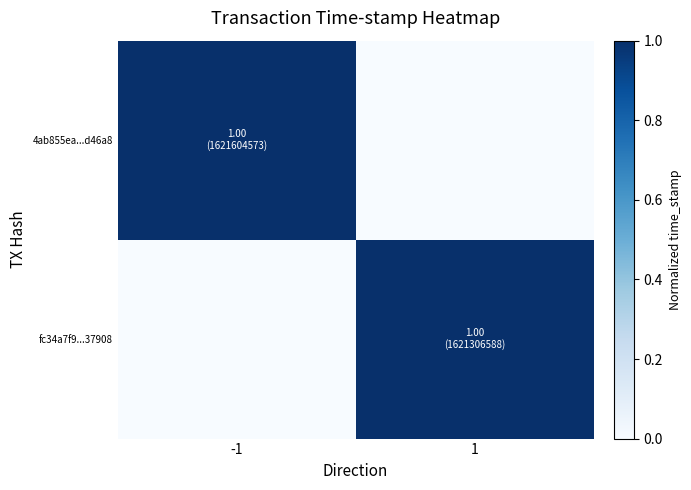

What is the total value across all series at 1?

1.0